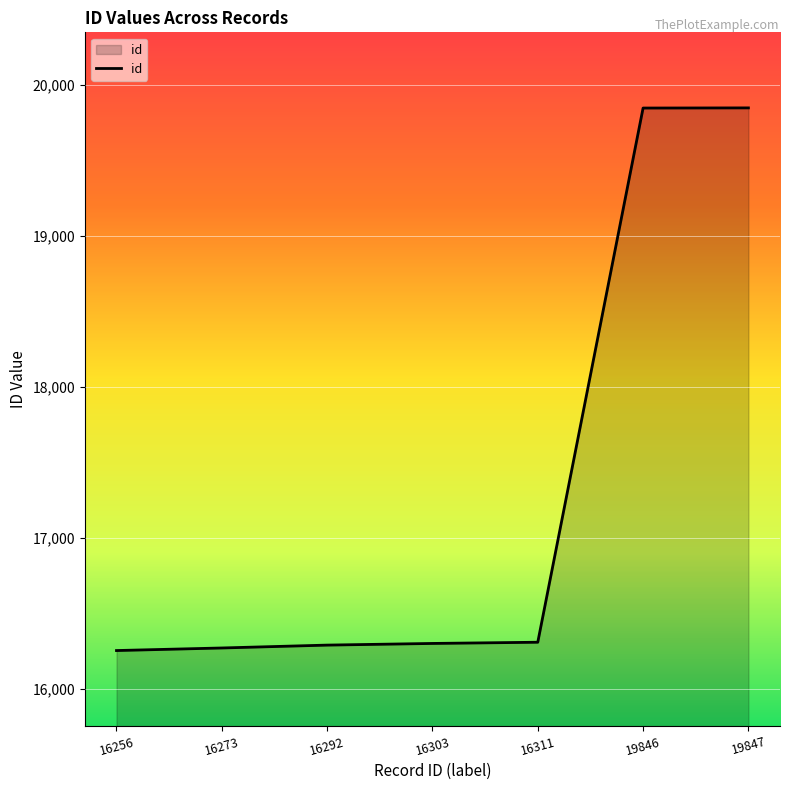

What is the ratio of the value at 16292 to the value at 16311?

1.0